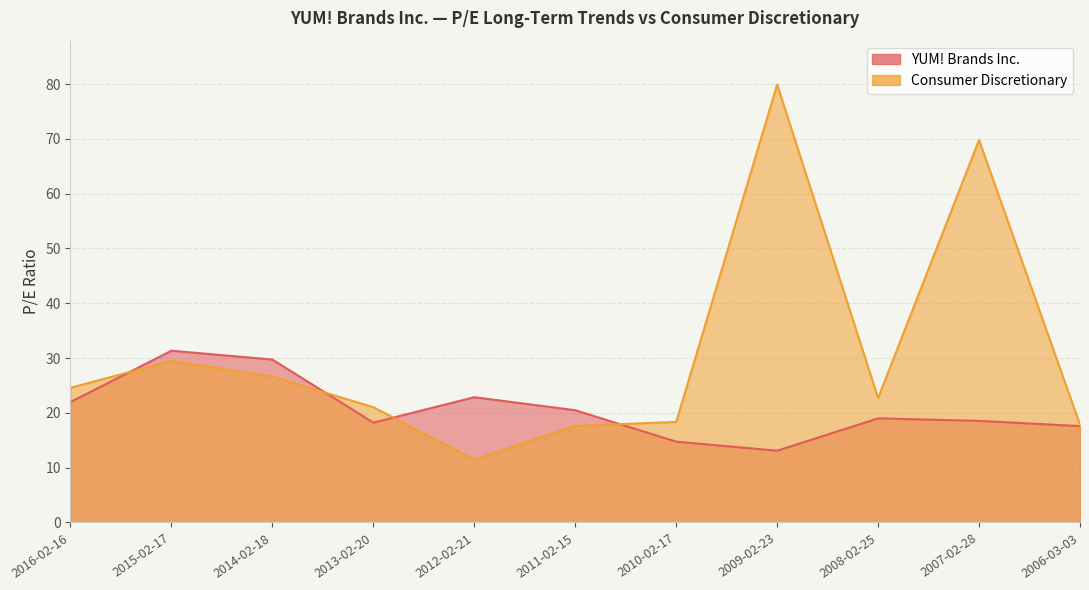

How many interior local peaks does the YUM! Brands Inc. series have?

3